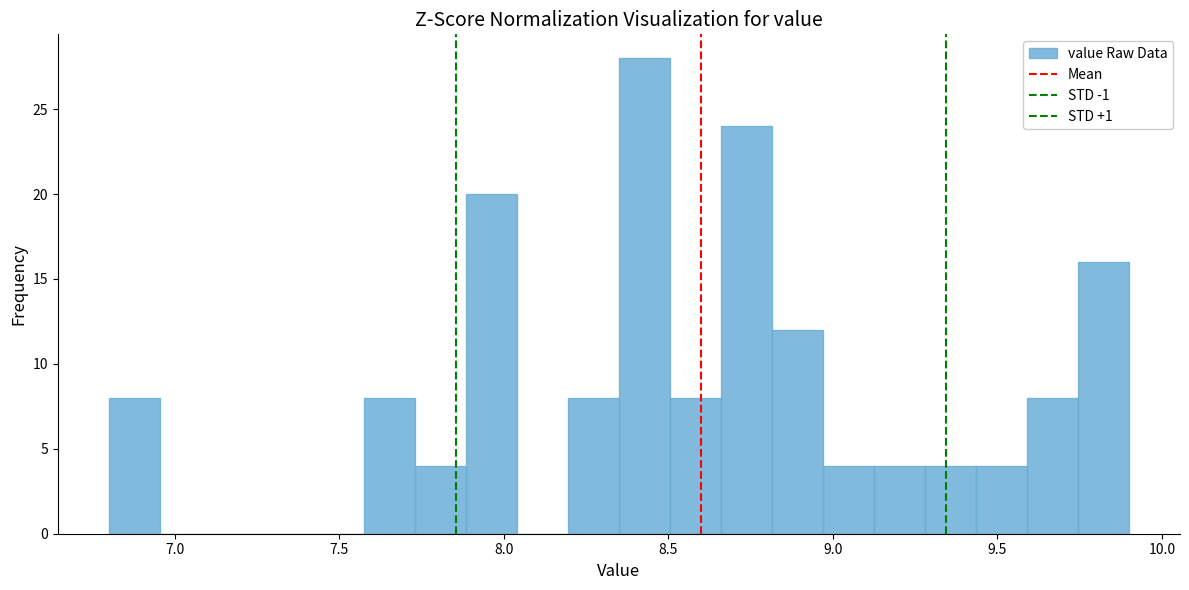

Around what value on the x-axis is the tallest bar? Give the approximate position of its centre, as read against the axis.

8.45